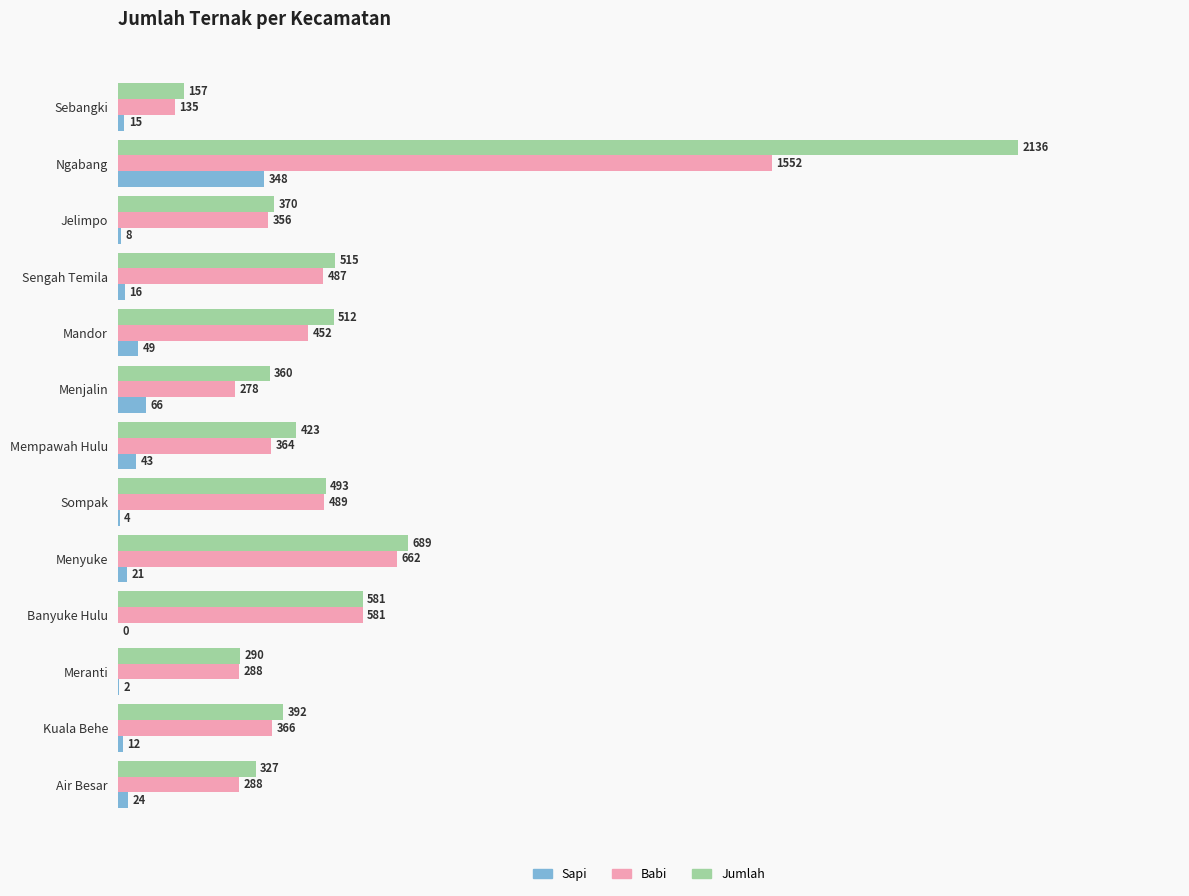

The Sapi series shows 8 at Jelimpo. True or false?

True